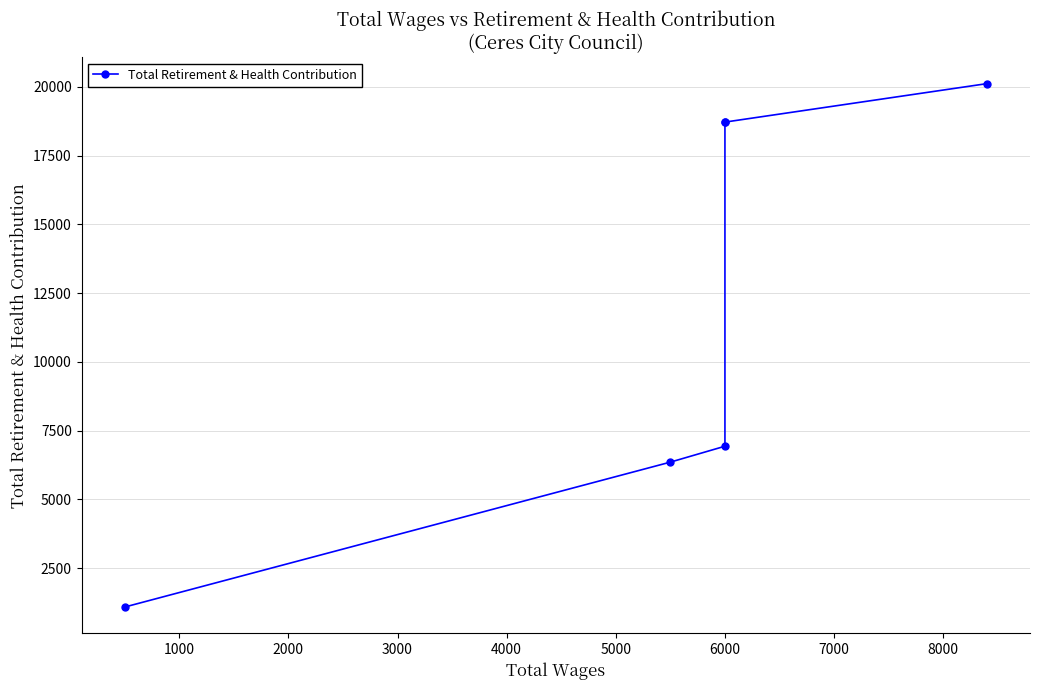

The value at 6000 is 8040. True or false?

False